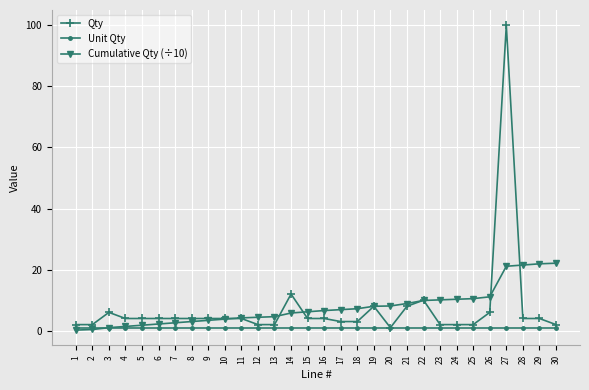

Rank the series by their maximum value, from lowest to highest.

Unit Qty, Cumulative Qty (÷10), Qty